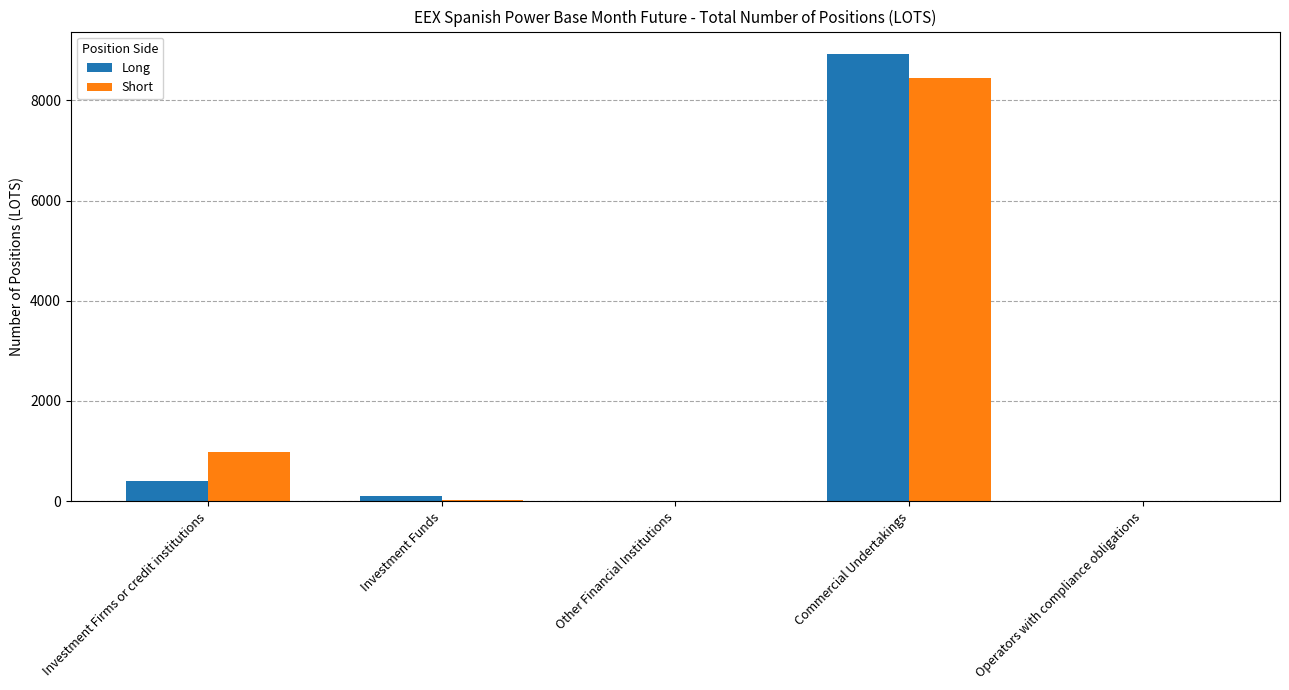

At which label does Long reach its peak?

Commercial Undertakings